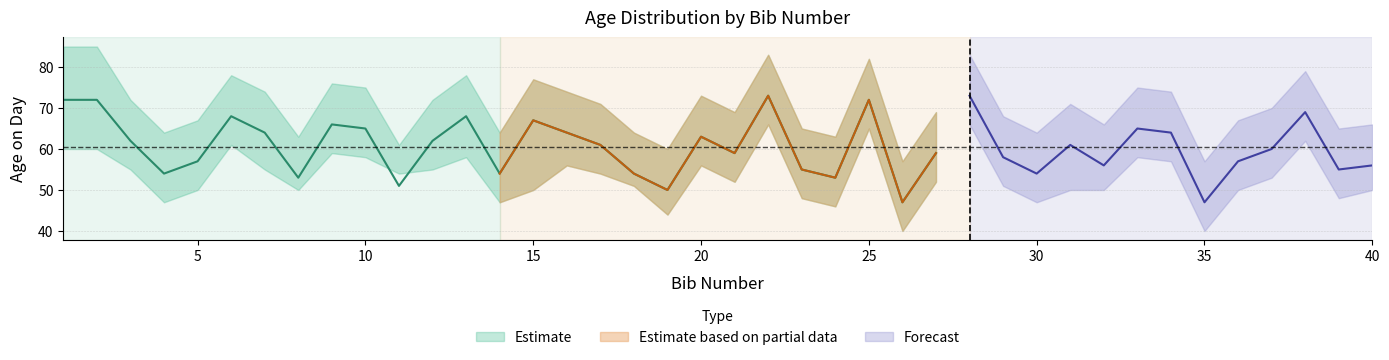

What is the sum of the age_mid values at 22 and 34?

137